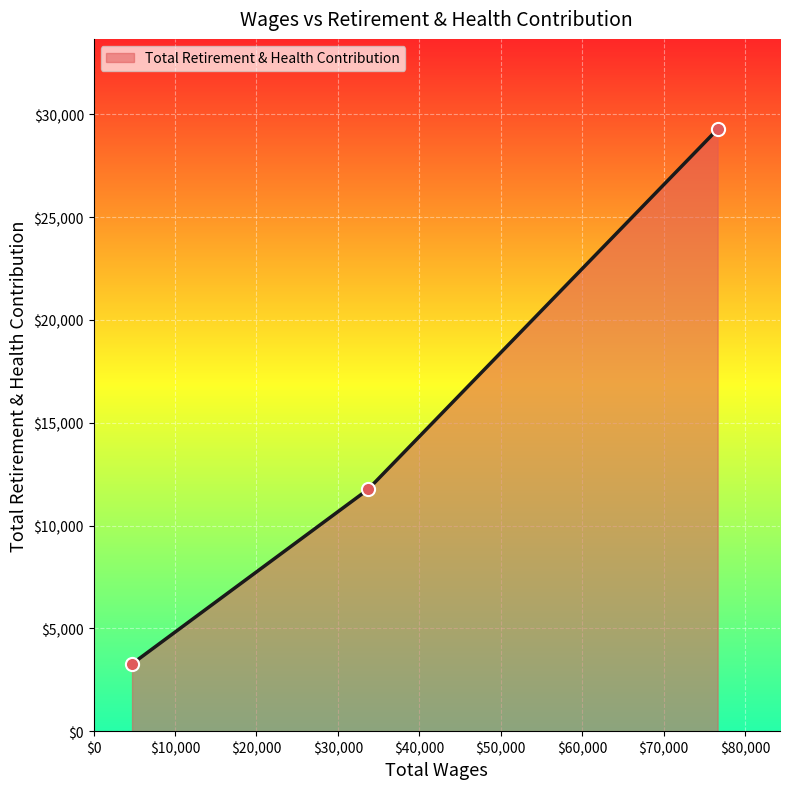

What is the difference between the maximum and minimum values?

26005